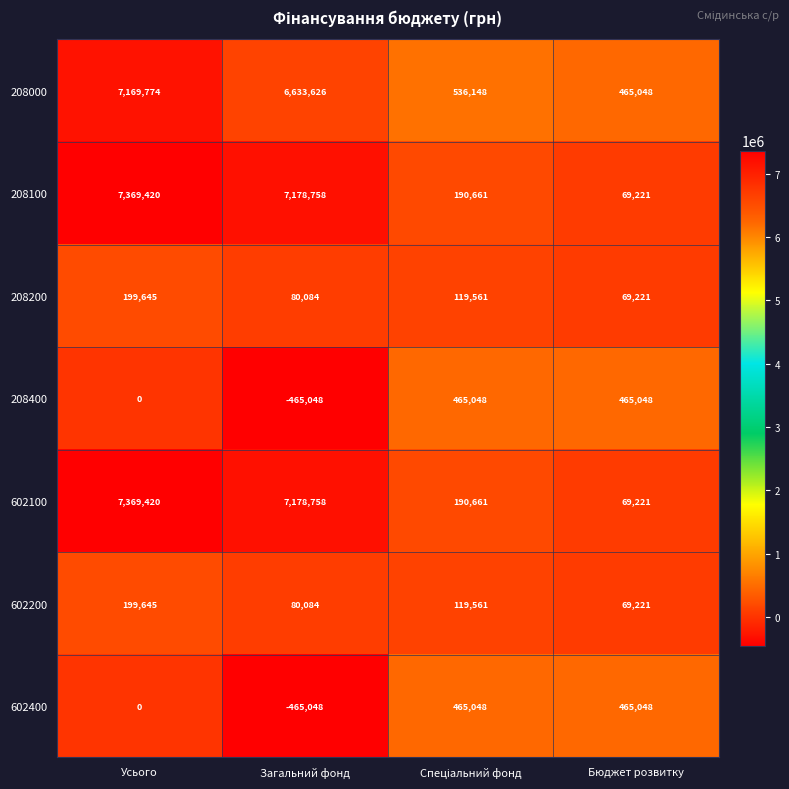

The value of 602400 at Бюджет розвитку is 640958. True or false?

False